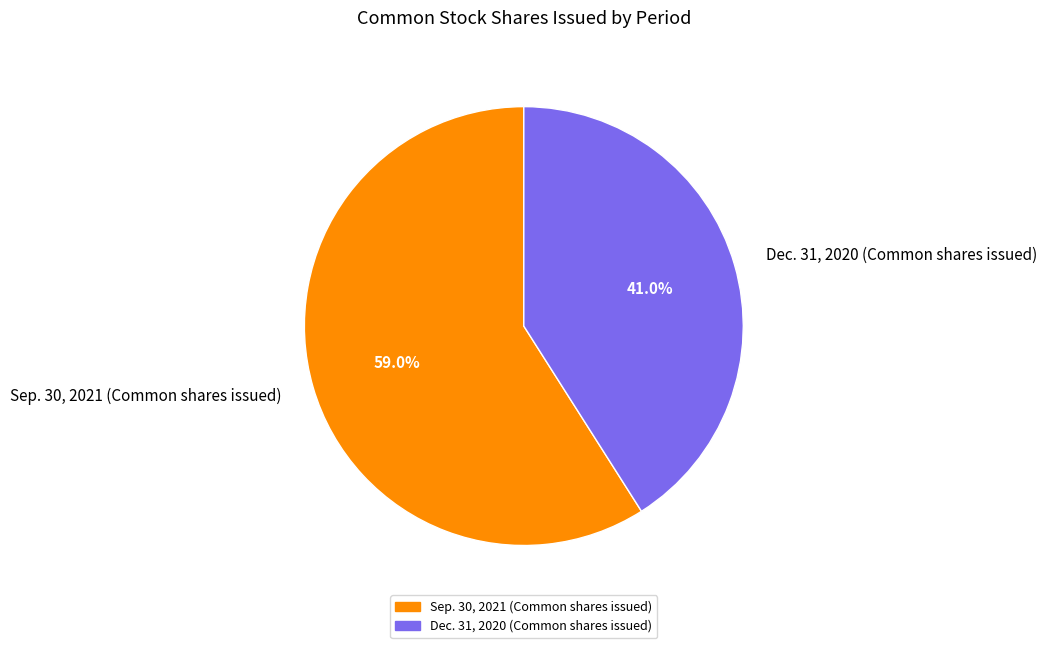

Count the number of slices in the pie.

2